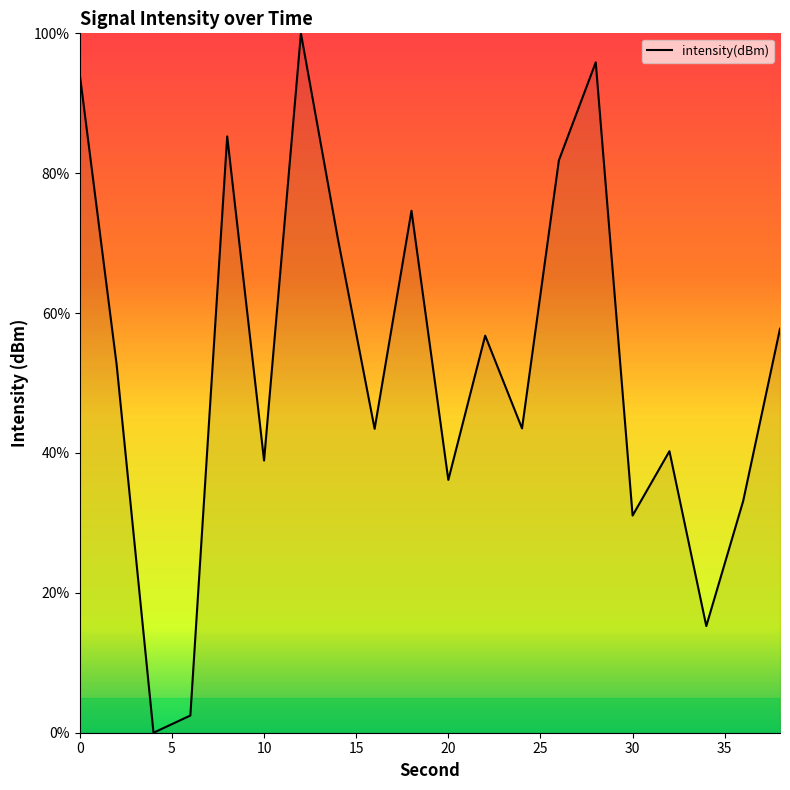

What is the greatest value displayed?

100.0